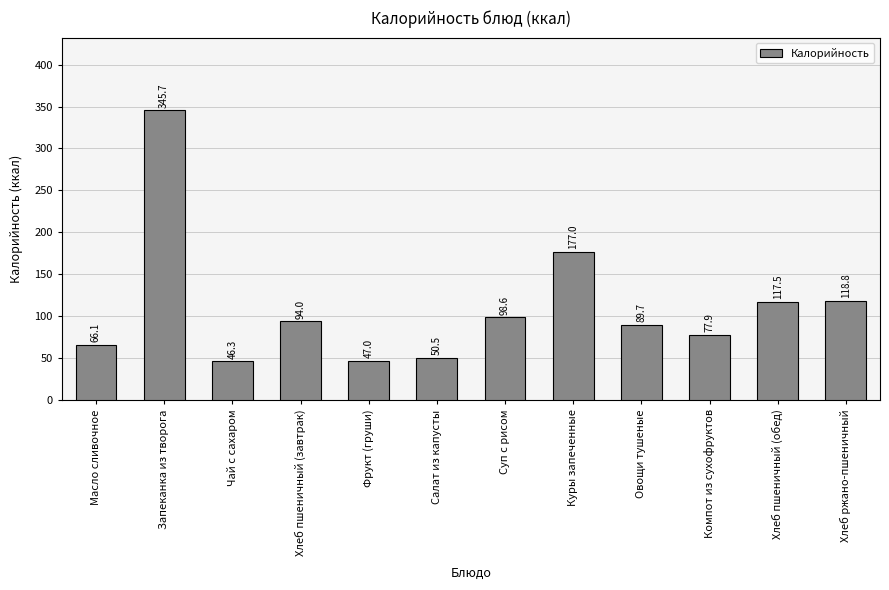

Reading right to left, extract all data points from this chart.

Хлеб ржано-пшеничный=118.8	Хлеб пшеничный (обед)=117.5	Компот из сухофруктов=77.9	Овощи тушеные=89.7	Куры запеченные=177.0	Суп с рисом=98.6	Салат из капусты=50.5	Фрукт (груши)=47.0	Хлеб пшеничный (завтрак)=94.0	Чай с сахаром=46.3	Запеканка из творога=345.7	Масло сливочное=66.1